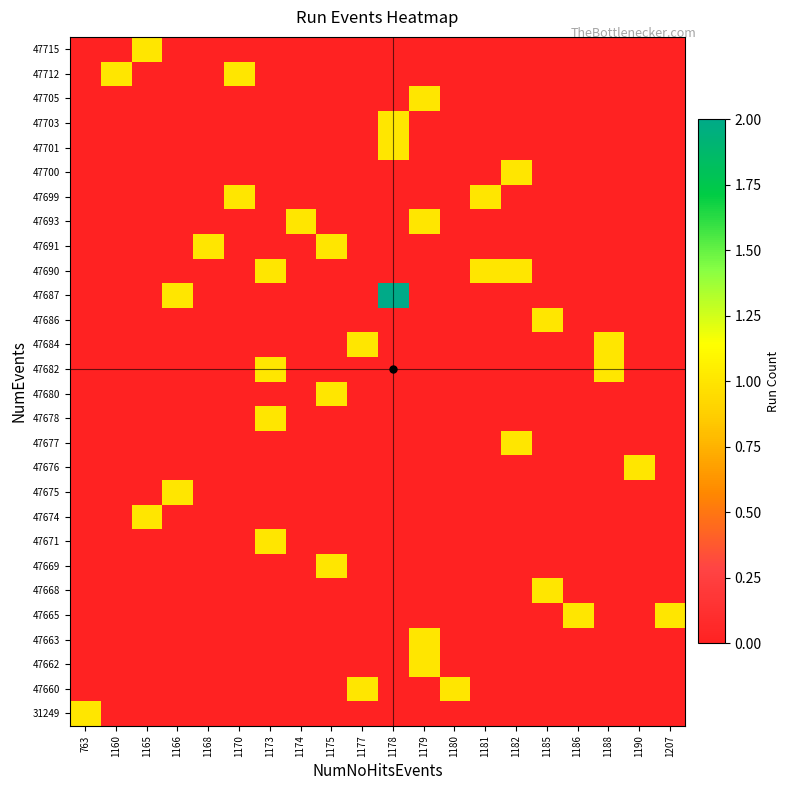

What is the maximum value shown in the chart?

2